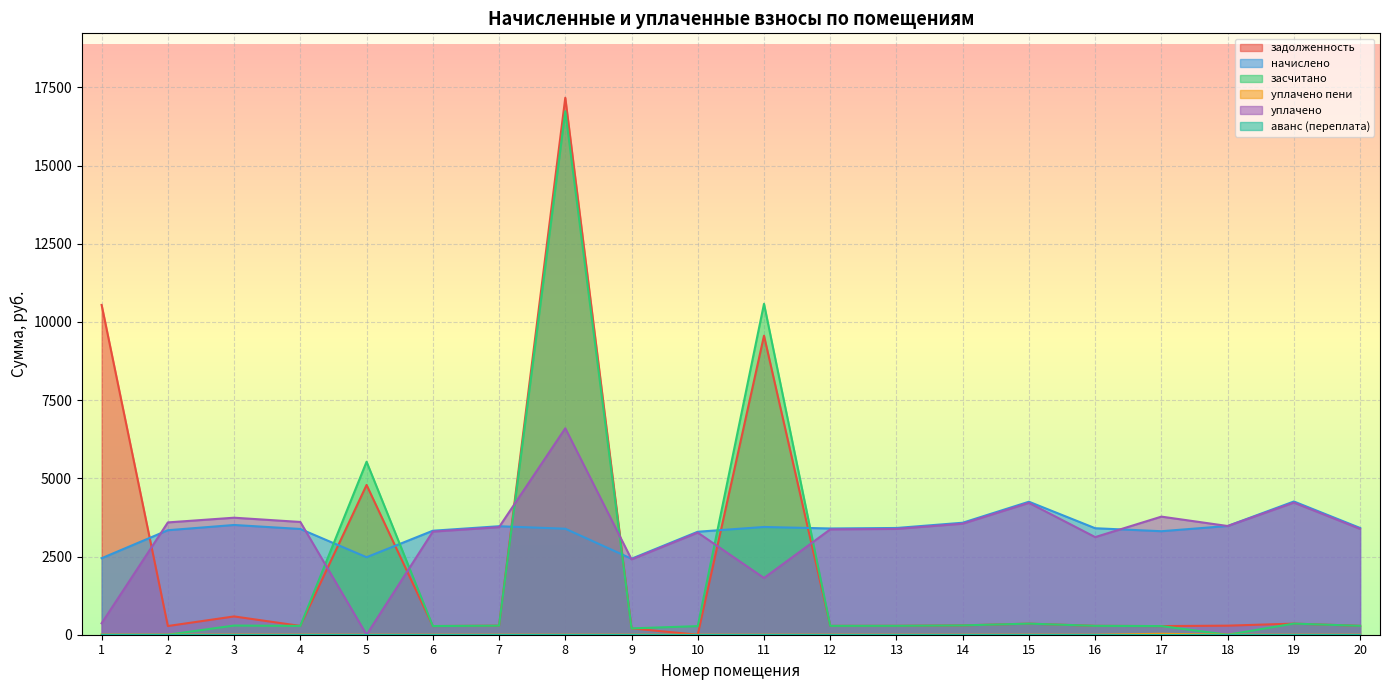

Where do уплачено and задолженность first cross each other?

1 and 2